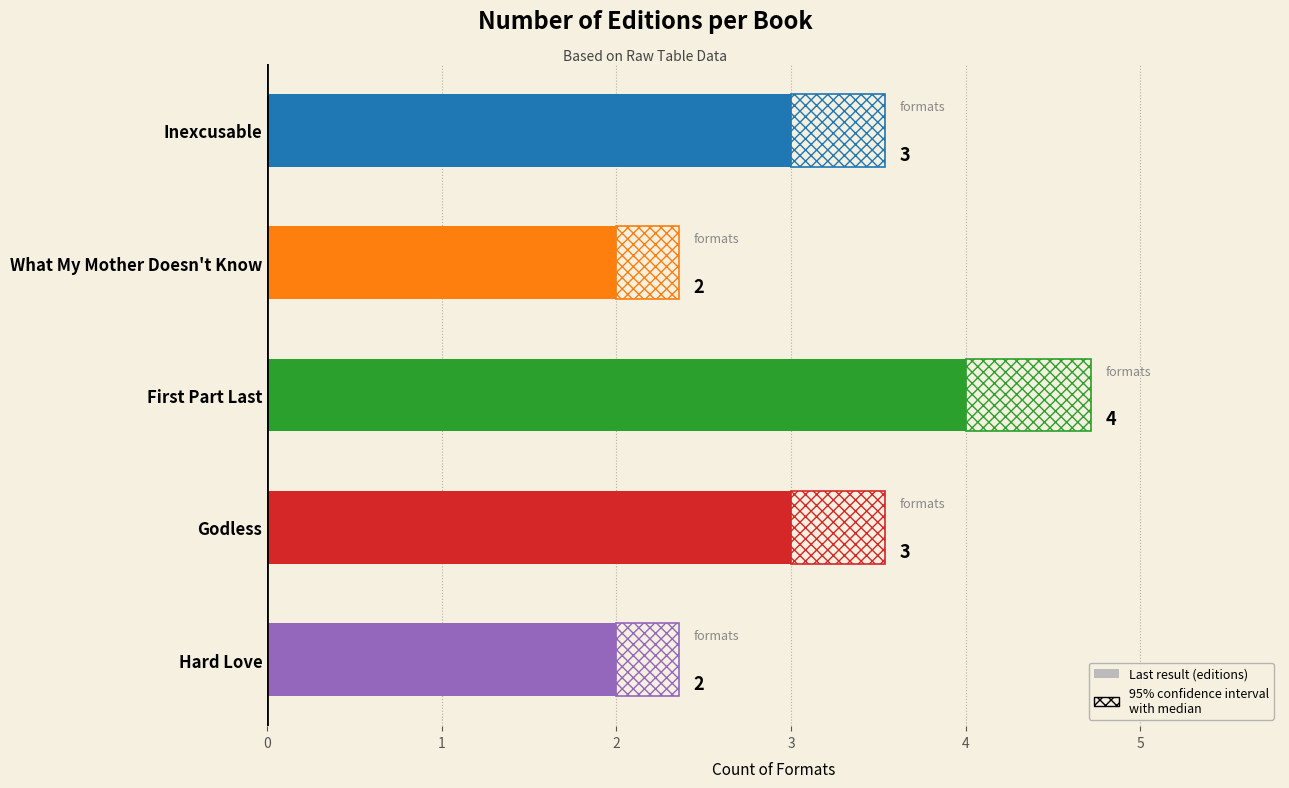

Which label corresponds to the largest value in the chart?

First Part Last